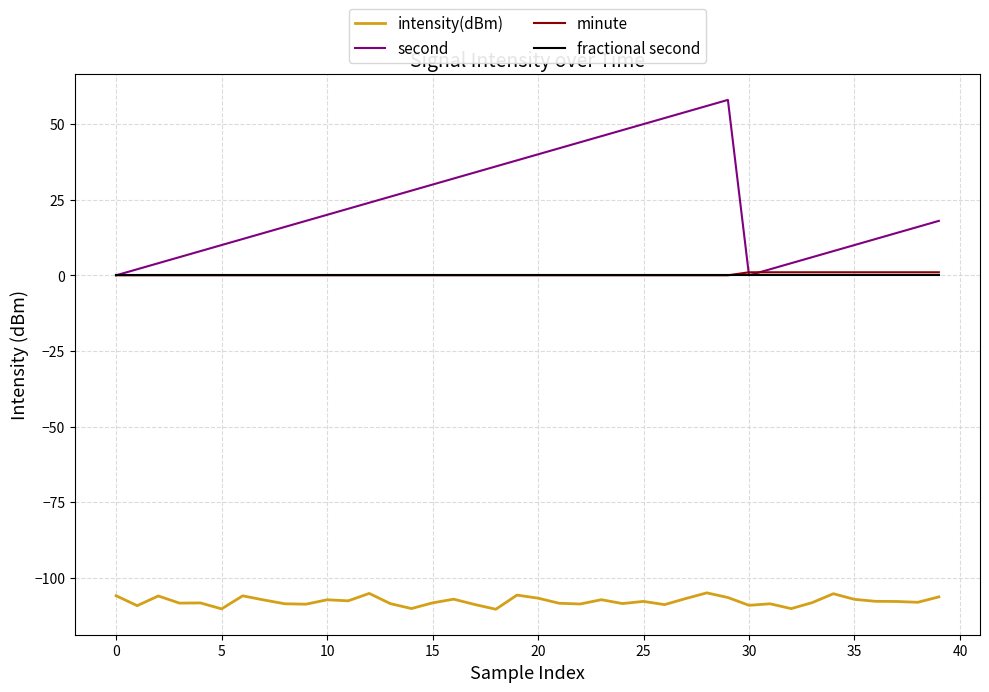

Which series has the largest range (max minus min)?

second